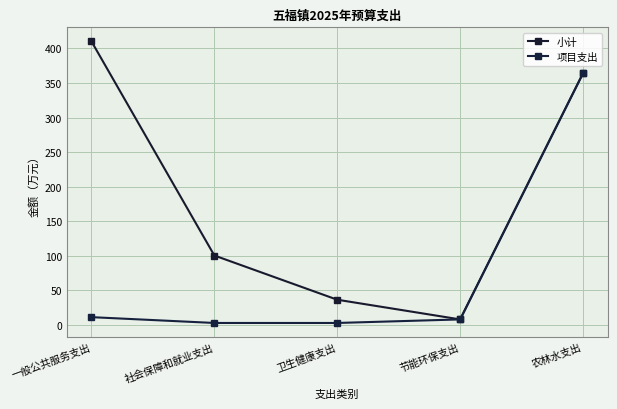

What is the label of the 1st point from the right?

农林水支出